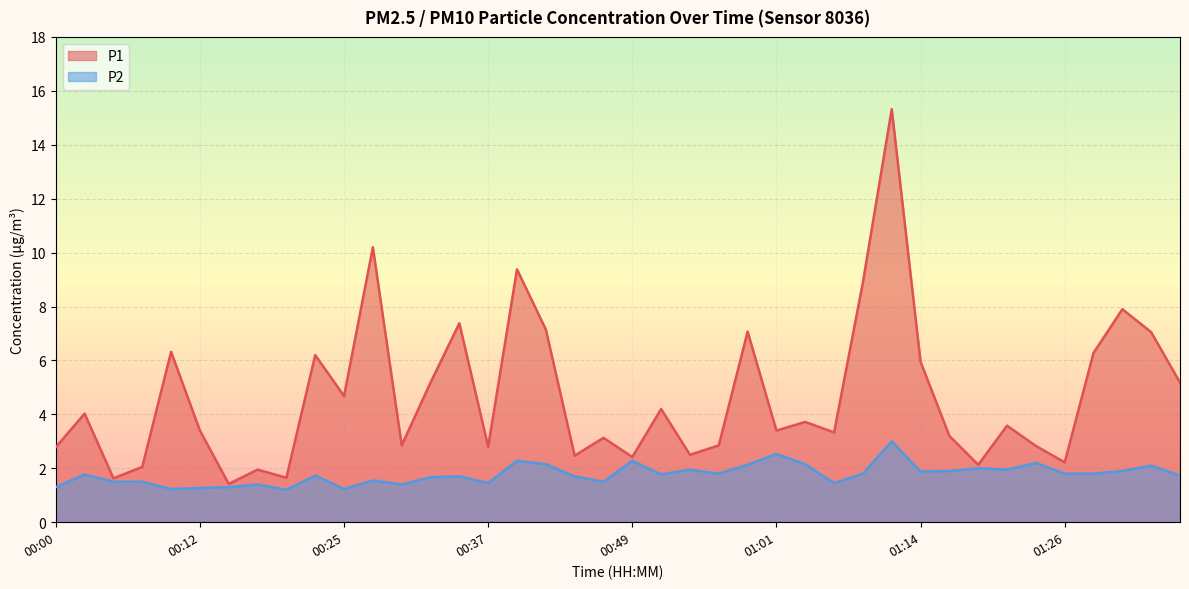

Where is the first local minimum for P2?

00:10